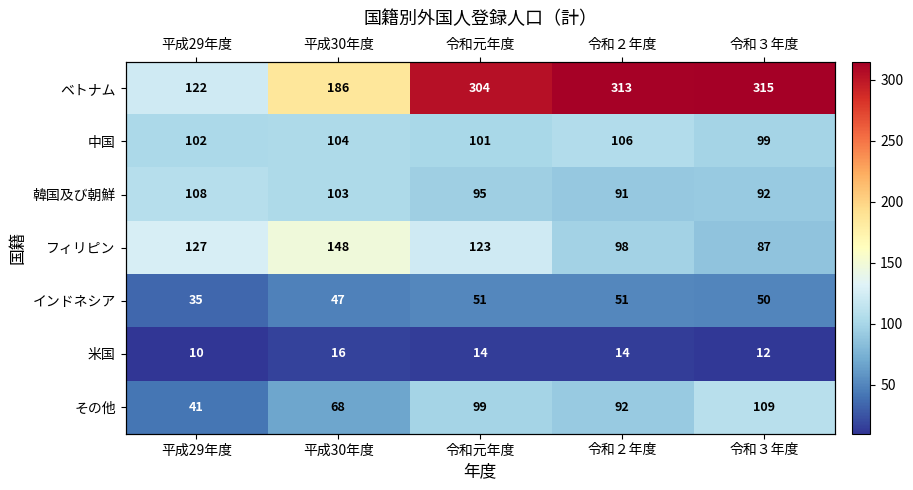

What is the average value of the 米国 series?

13